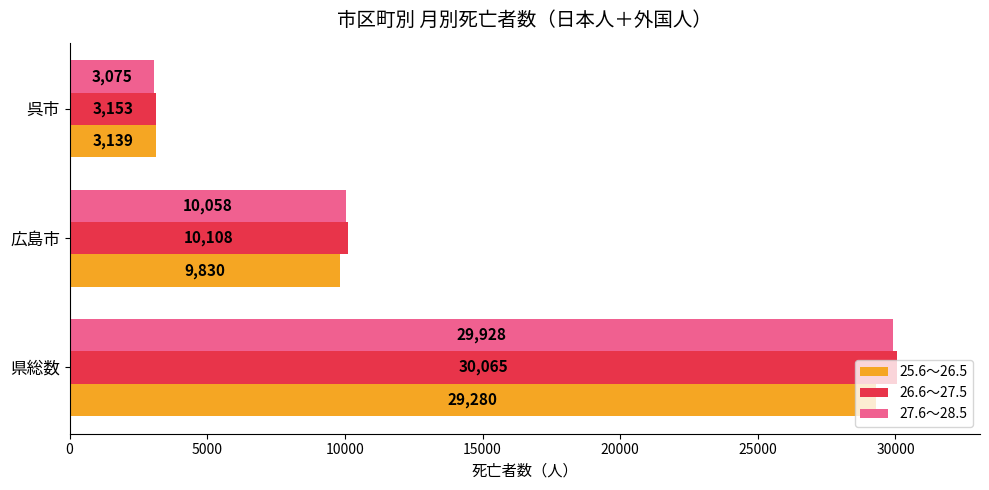

What value does the 26.6～27.5 series have at 県総数?

30065